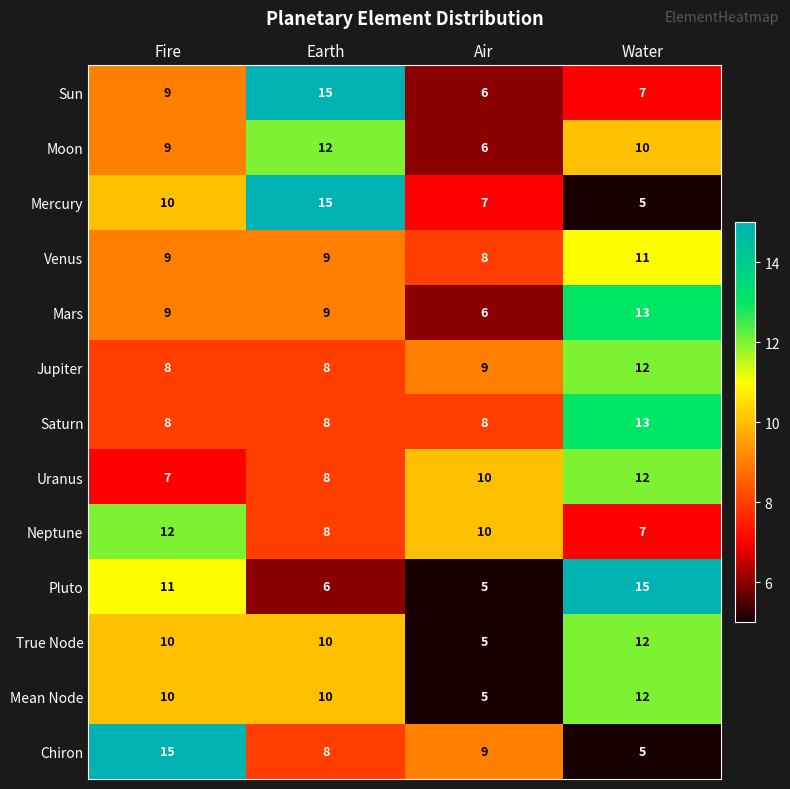

Read the Pluto value at Fire.

11